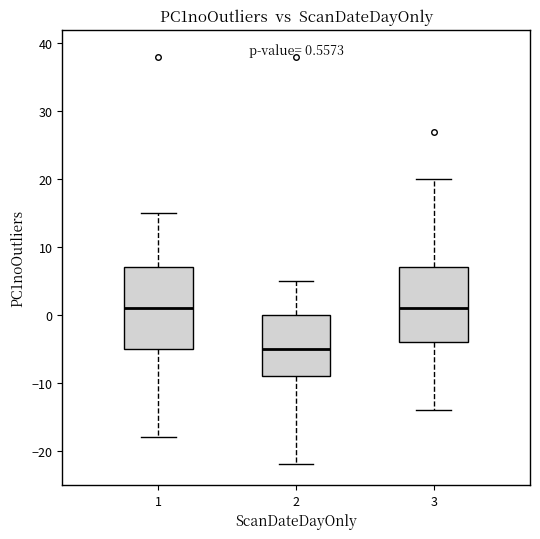

Which box is the tallest, from its lower edge to its upper edge?

1